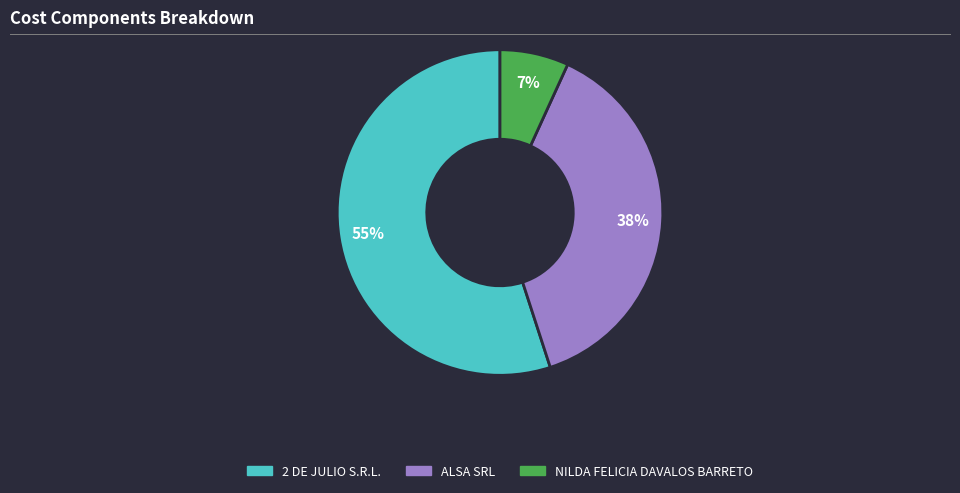

Count the number of slices in the pie.

3